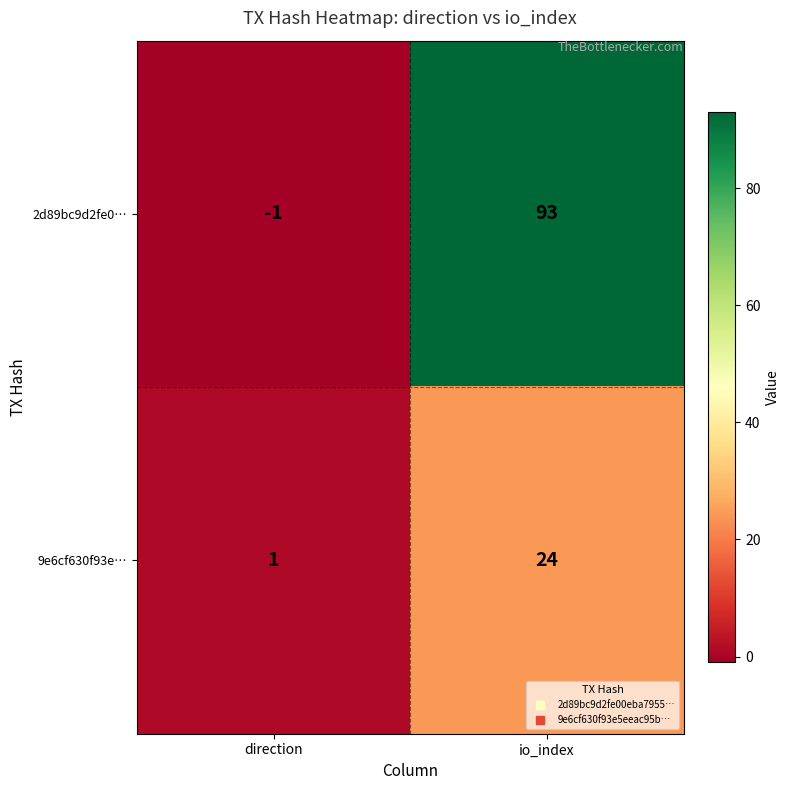

List the series in order of their overall mean, highest first.

2d89bc9d2fe0…, 9e6cf630f93e…